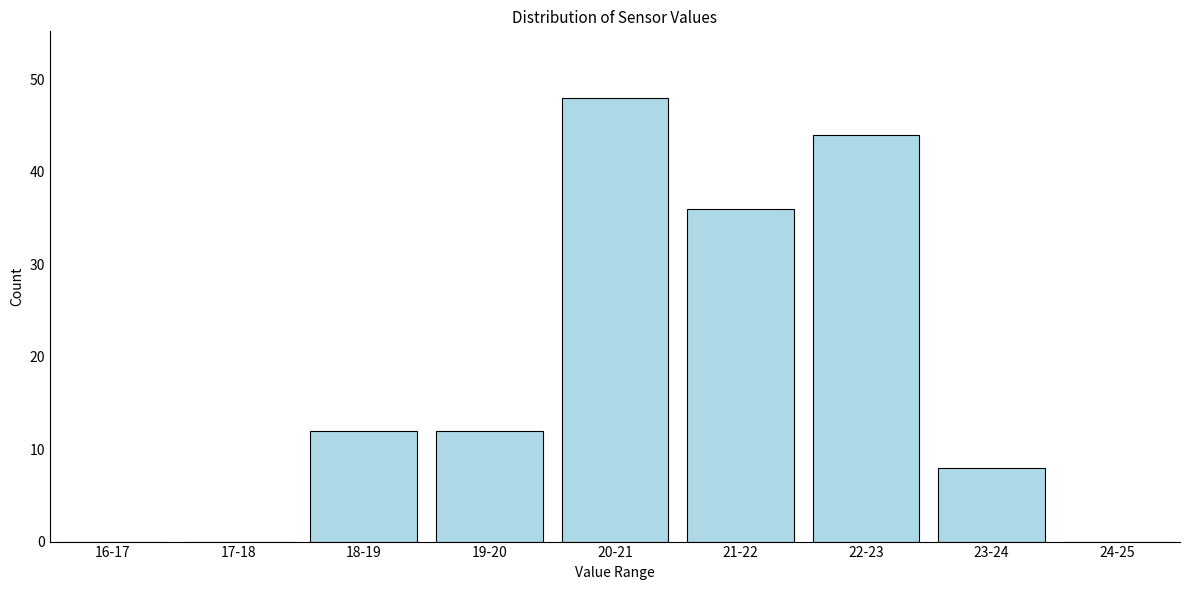

Reading left to right, list all the values displayed in this chart.

16-17=0	17-18=0	18-19=12	19-20=12	20-21=48	21-22=36	22-23=44	23-24=8	24-25=0